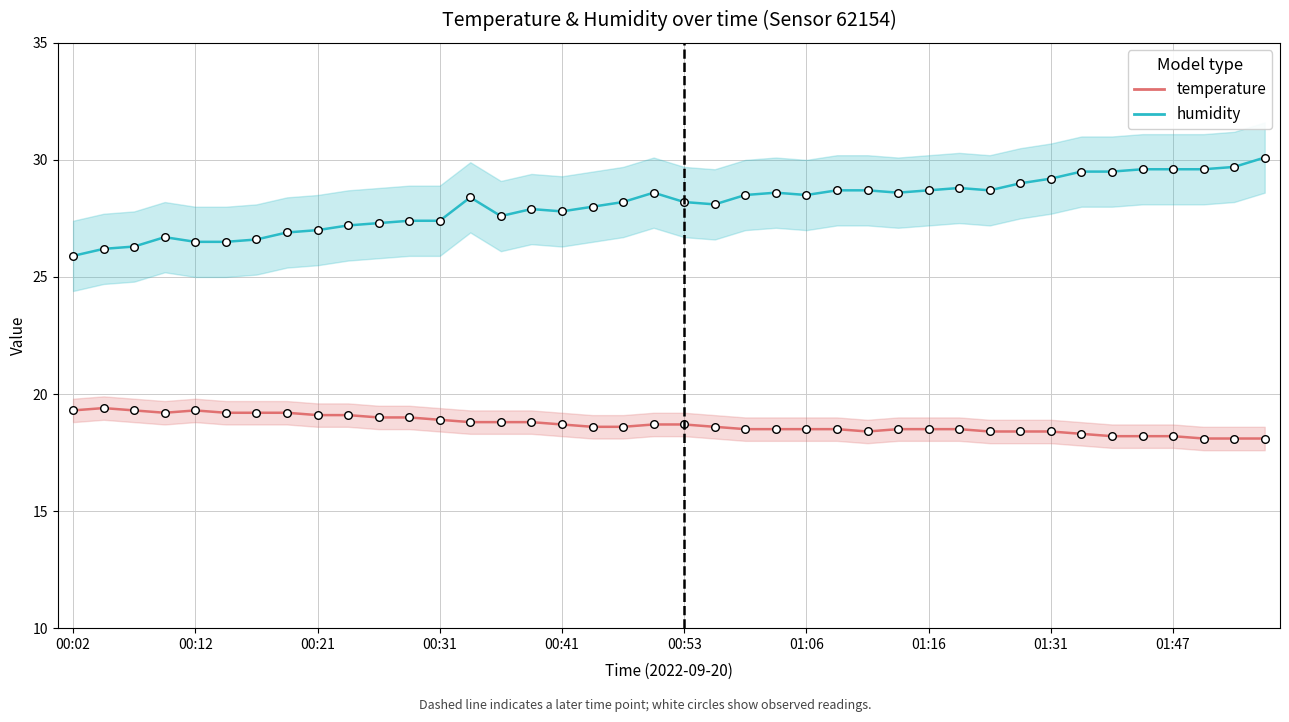

Which series has the largest total across all categories?

humidity